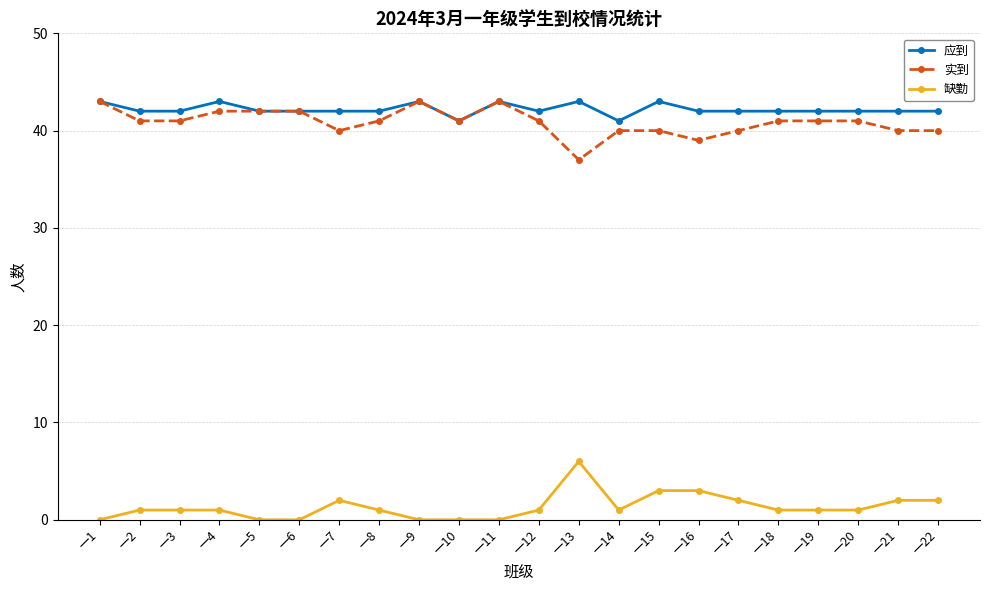

What is the value of the 实到 point at the 17th from the left?

40